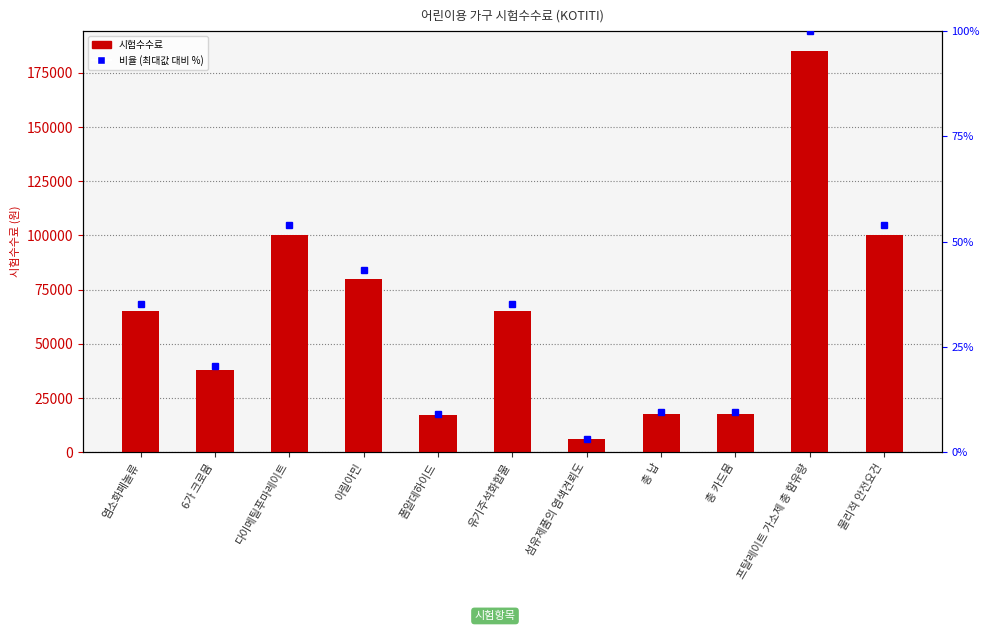

Which series has the largest total across all categories?

시험수수료